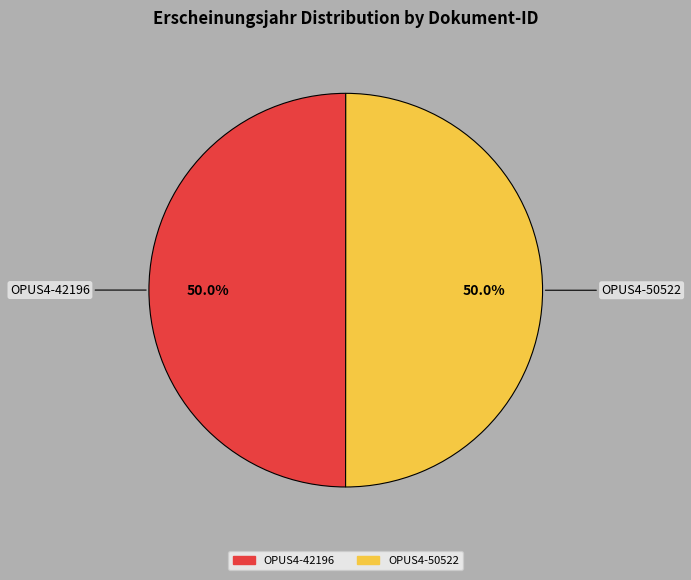

What portion of the pie excludes OPUS4-42196?

50.0%